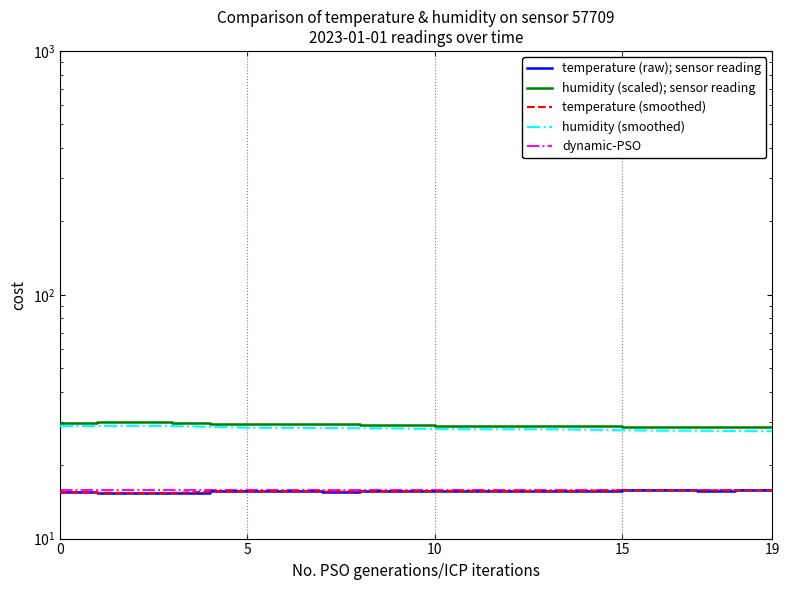

What is the total value across all series at 15?

105.4